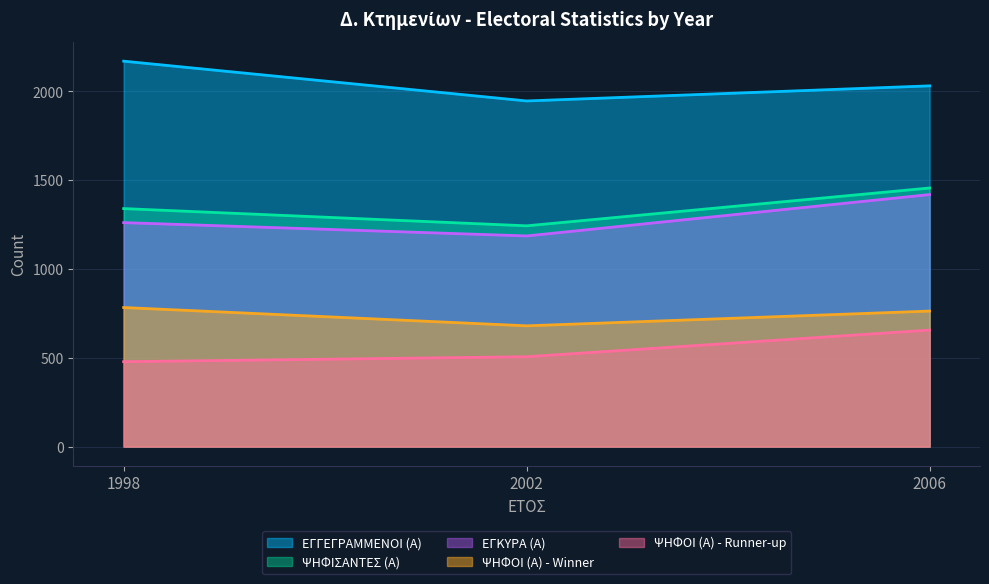

Does the chart display data point markers on the line(s)?

No